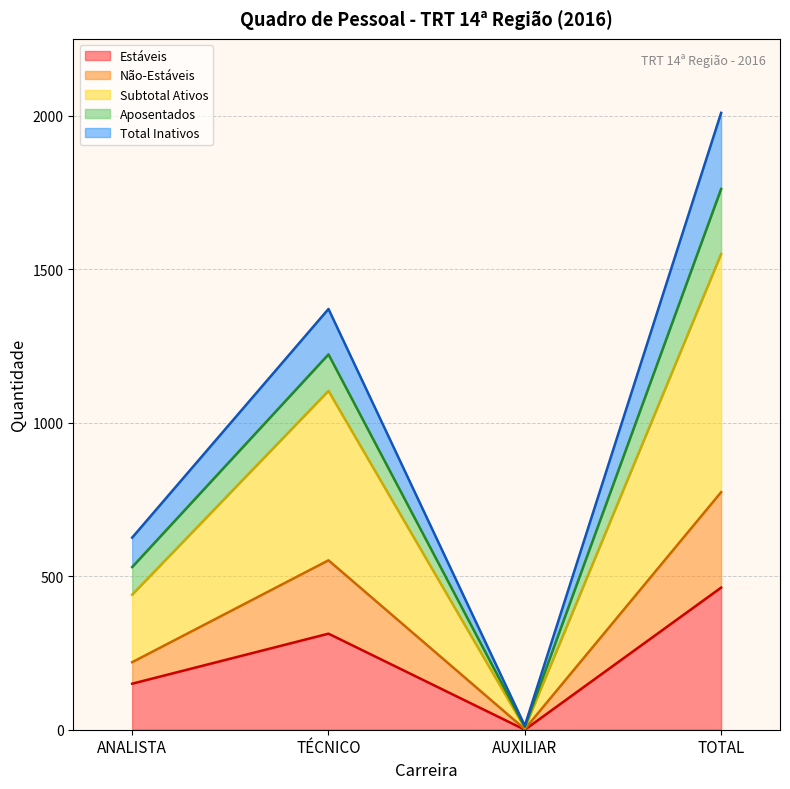

Is it true that Estáveis equals 313 at TÉCNICO?

True